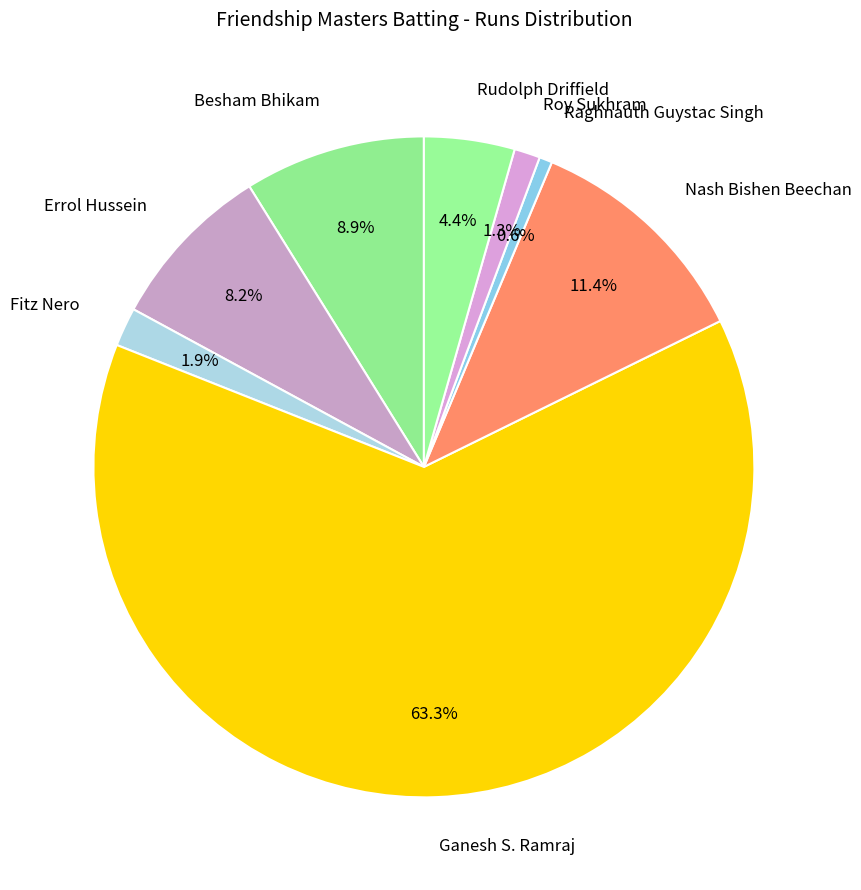

Approximately how many times larger is the value at Errol Hussein compared to Nash Bishen Beechan?

0.7